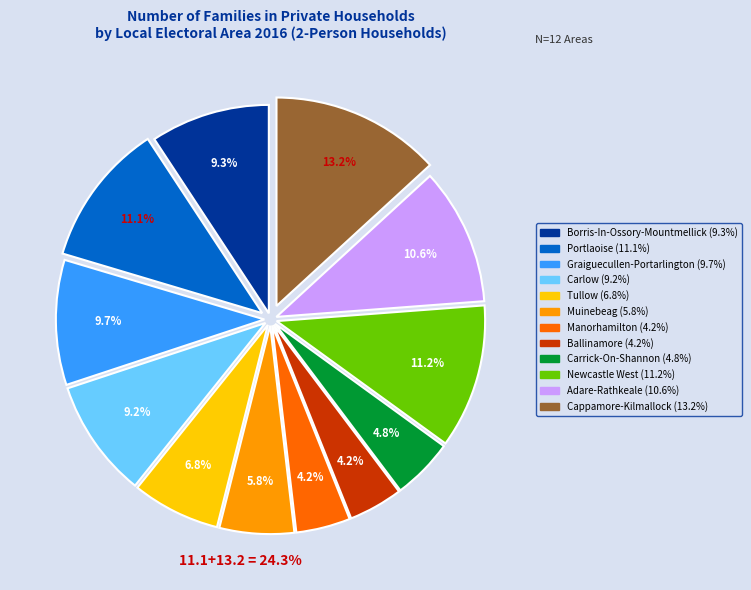

Which slice is the largest?

Cappamore-Kilmallock